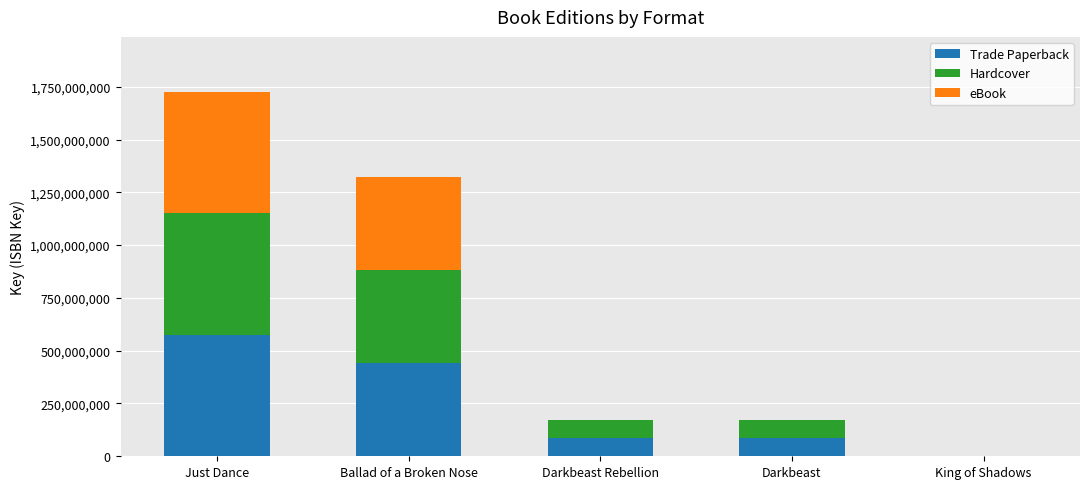

Are the bars grouped side by side (vs. stacked)?

No